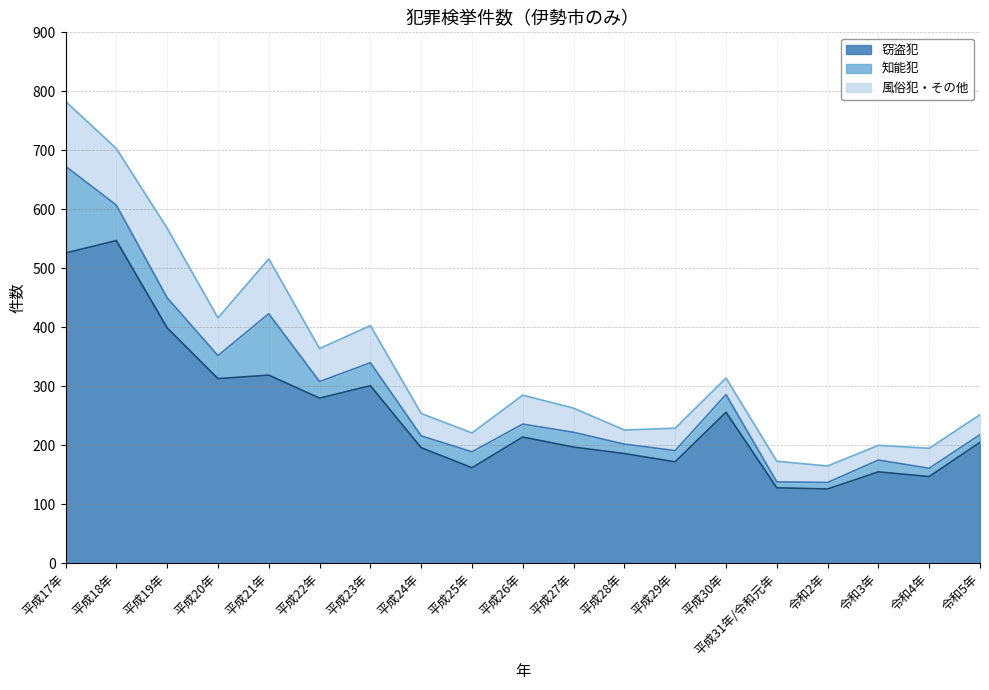

How many lines are shown in the chart?

3